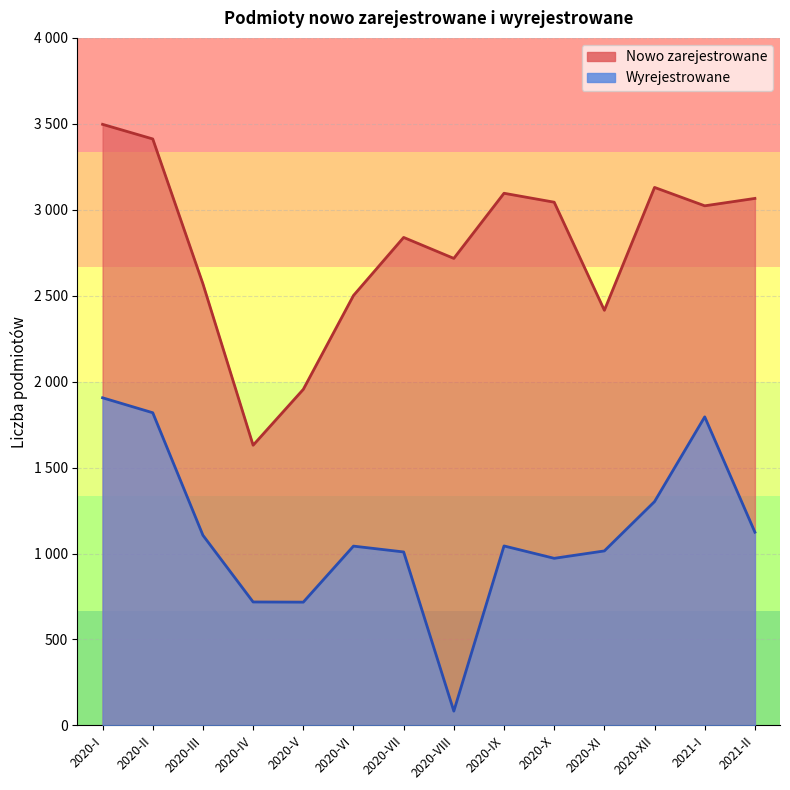

At which label does Wyrejestrowane reach its peak?

2020-I